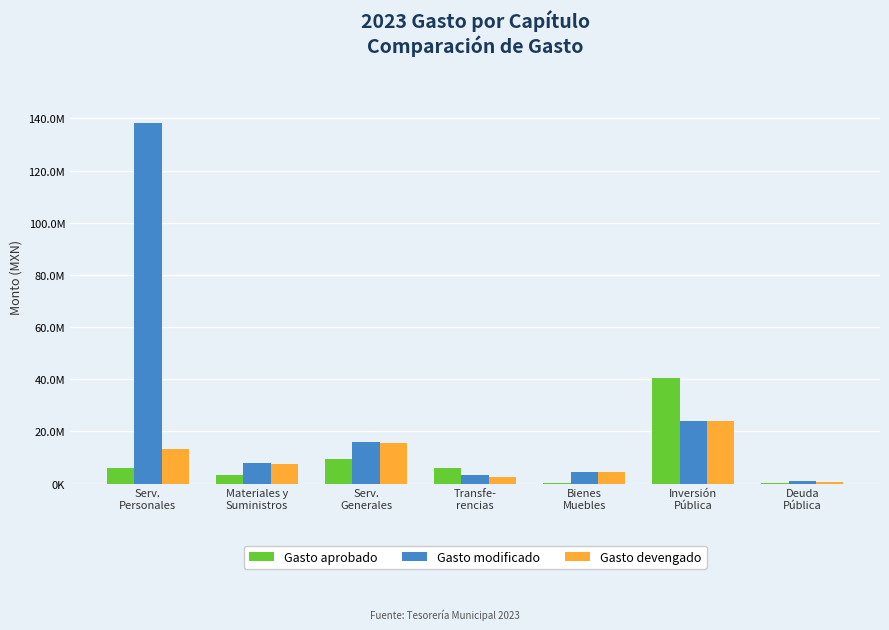

What are all the series names shown in the legend?

Gasto aprobado, Gasto modificado, Gasto devengado